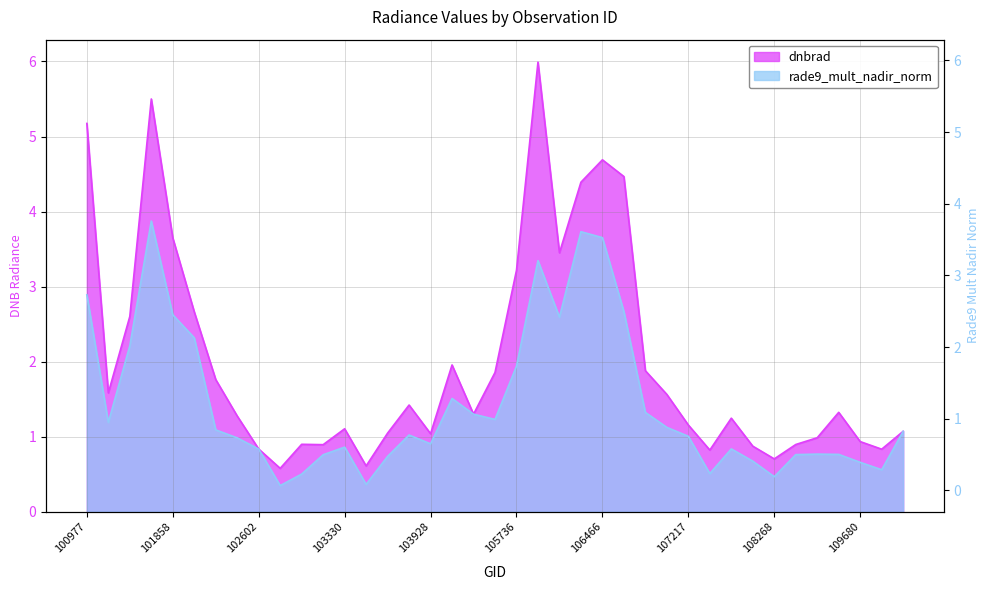

True or false: rade9_mult_nadir_norm and dnbrad cross at least once.

False